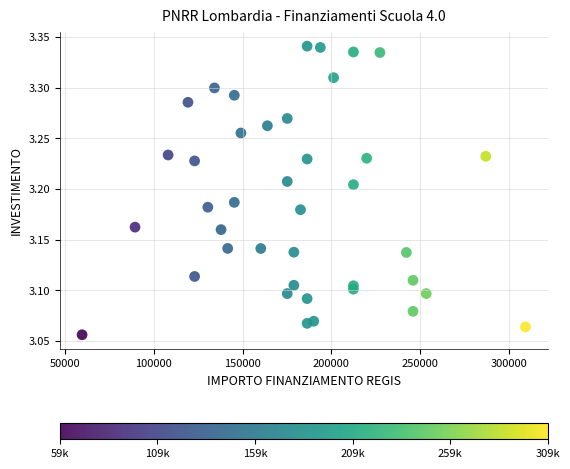

What is the range of X values (max minus min)?

249629.6